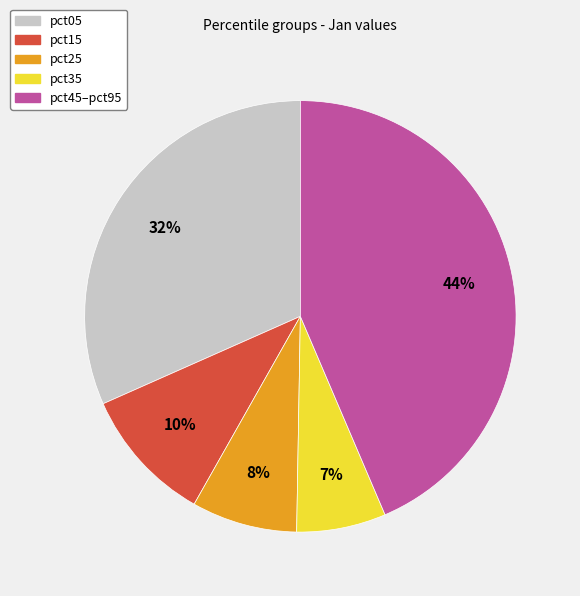

To the nearest percent, what is the average slice percentage?

20%